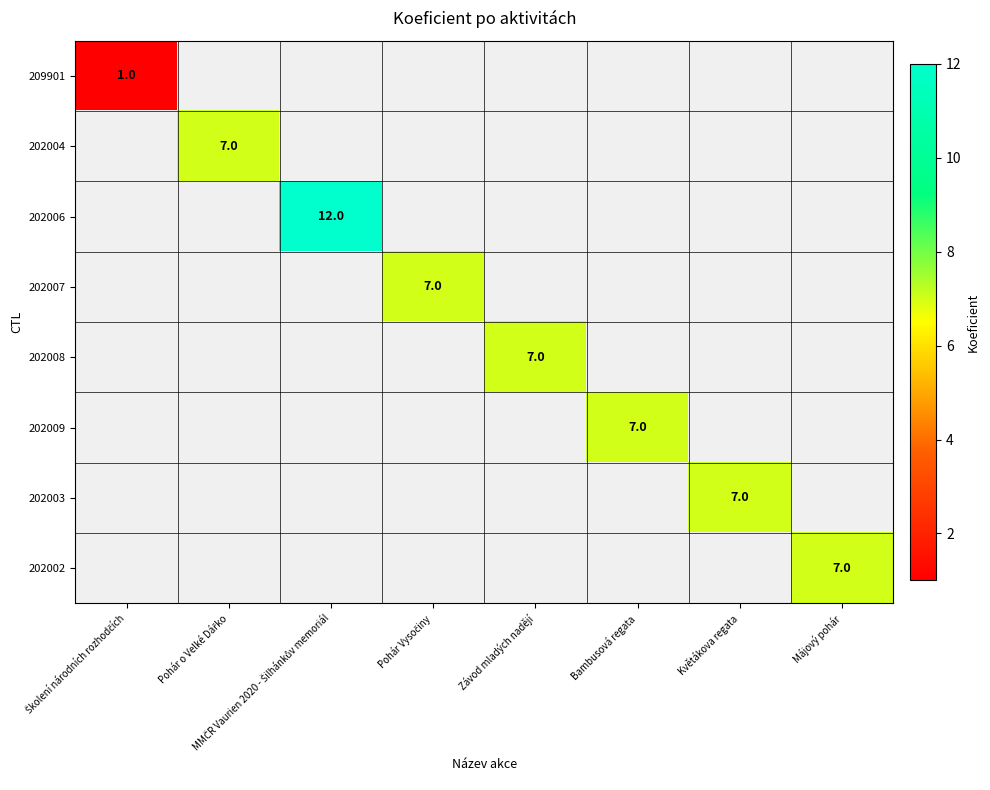

How many data points does each series have?

8